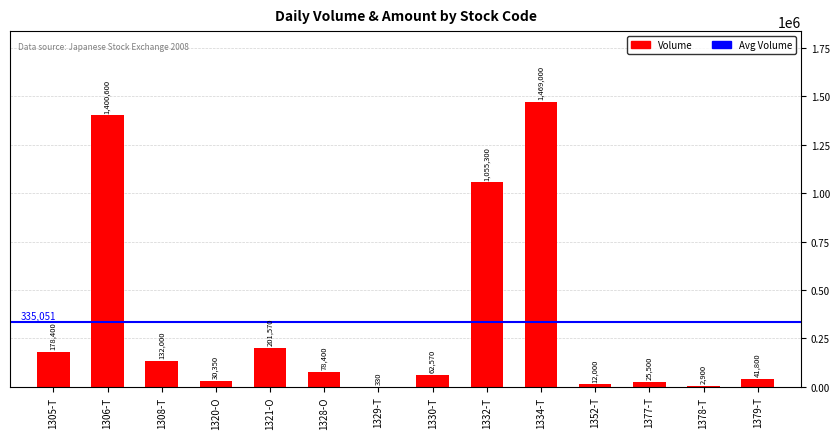

Which label corresponds to the largest value in the chart?

1334-T